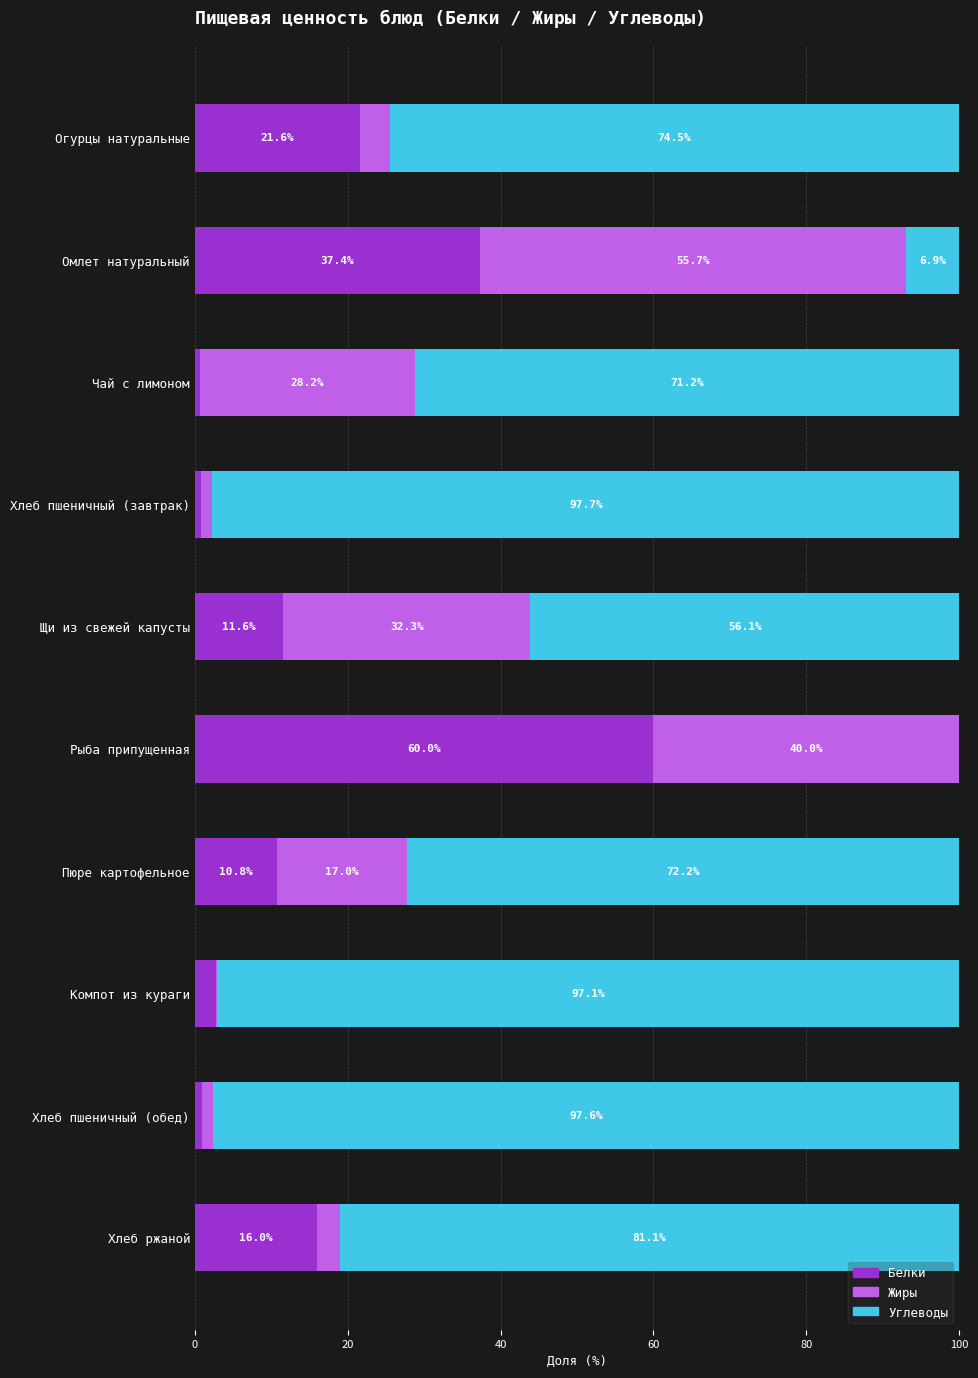

What is the highest value of the Белки series?

60.0